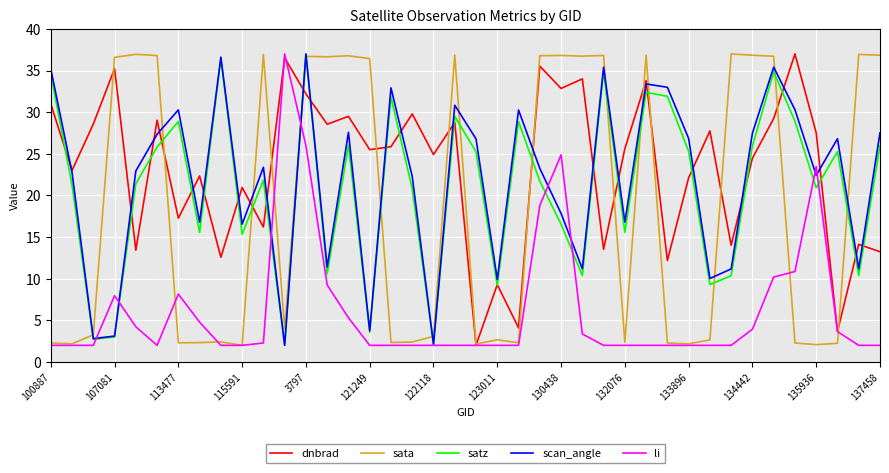

What is the highest value of the satz series?

37.0